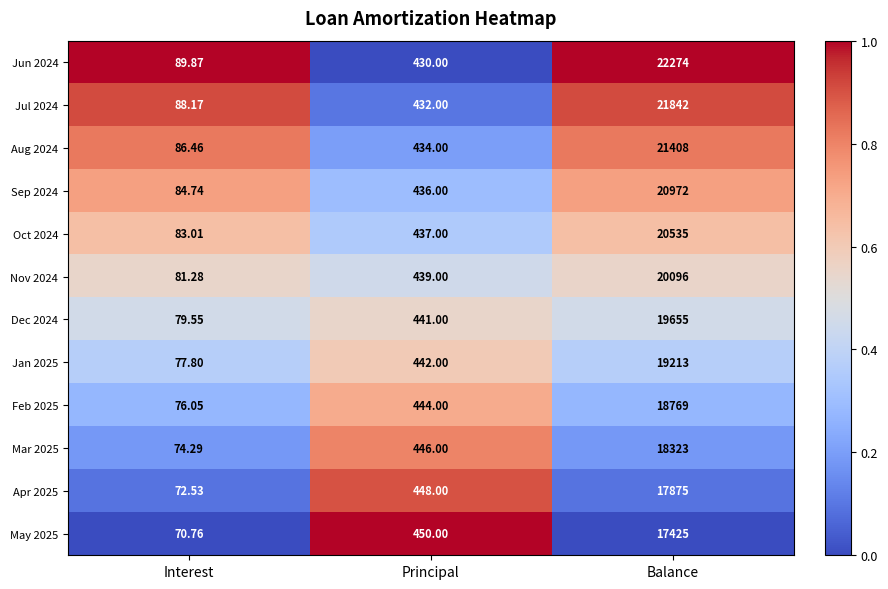

List the labels in order of Feb 2025 value, largest first.

Balance, Principal, Interest